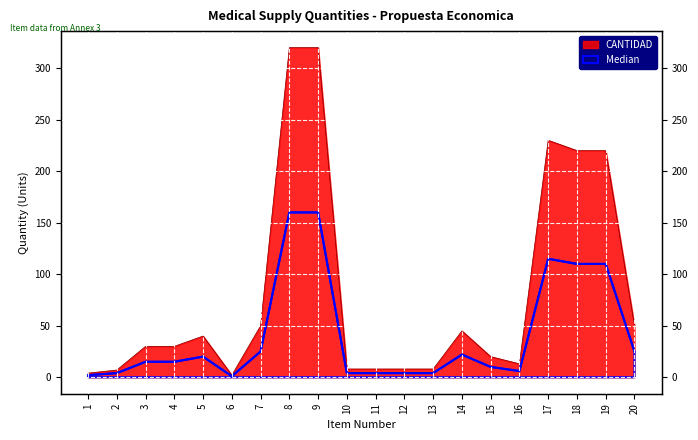

At which category is the sum across all series the highest?

8